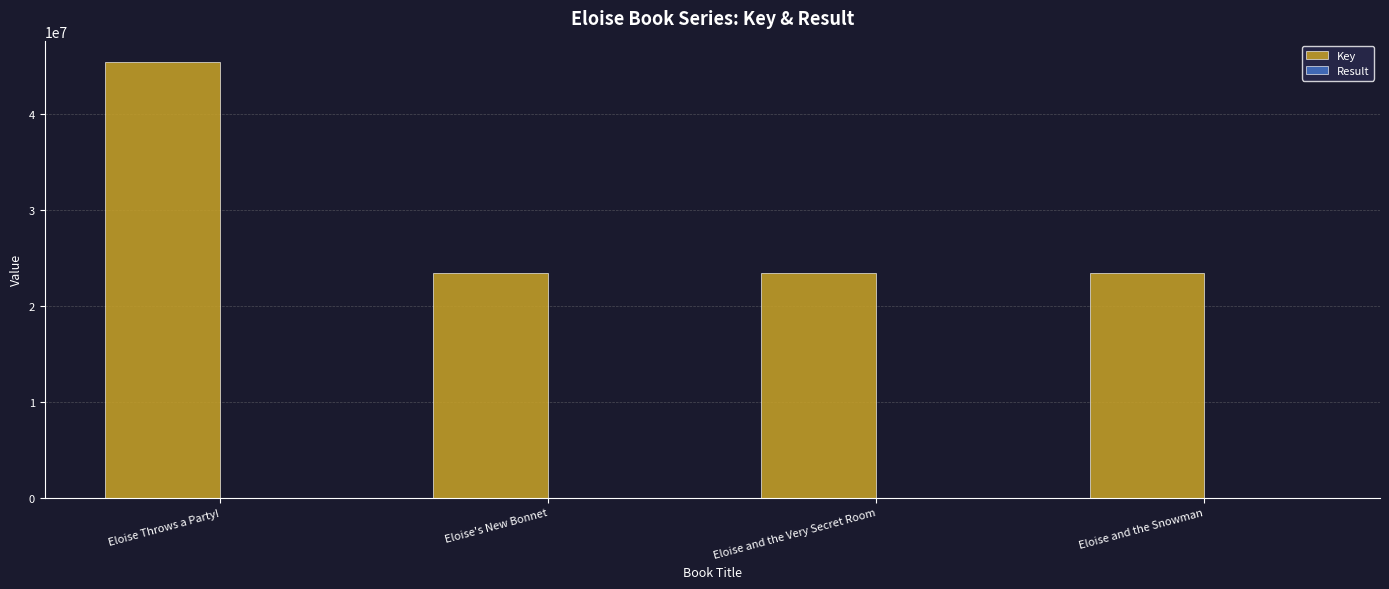

What is the difference between the Key values at Eloise and the Very Secret Room and Eloise and the Snowman?

133